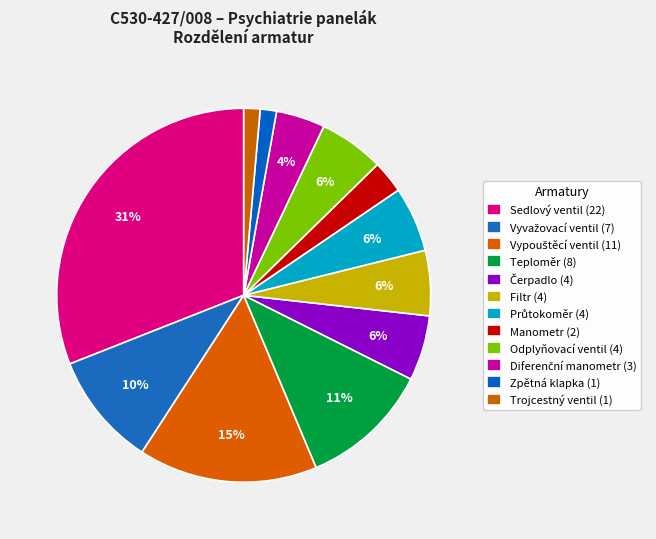

Count the number of slices in the pie.

12